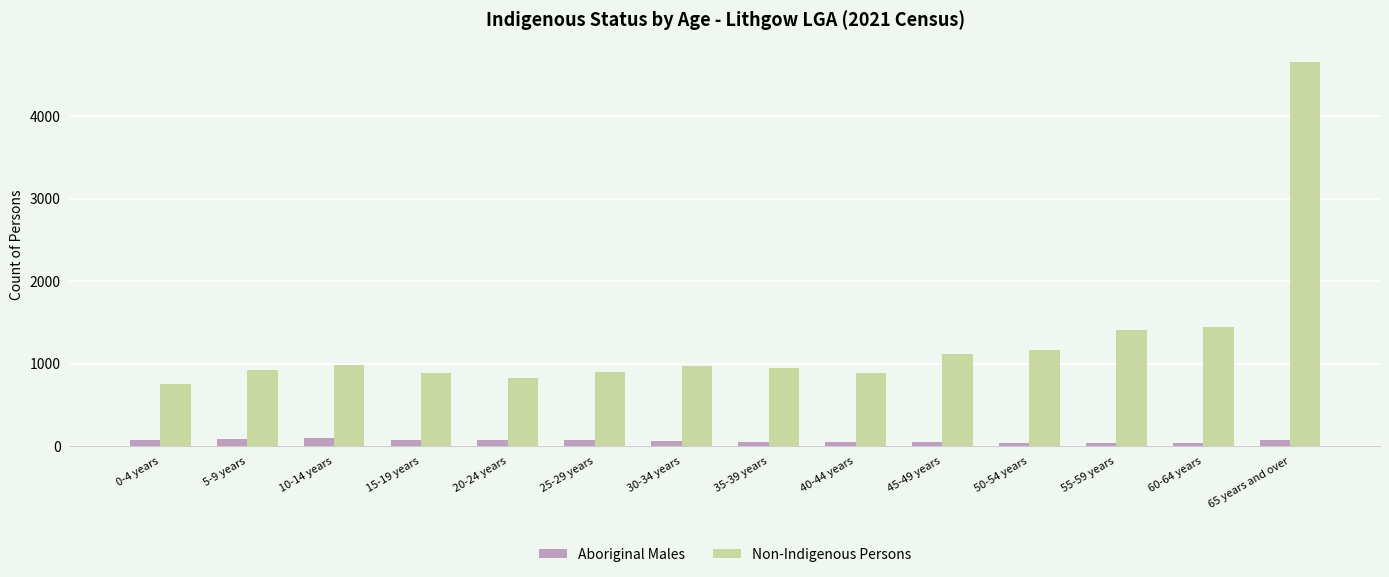

What is the difference between the maximum and second lowest values in the Non-Indigenous Persons series?

3833